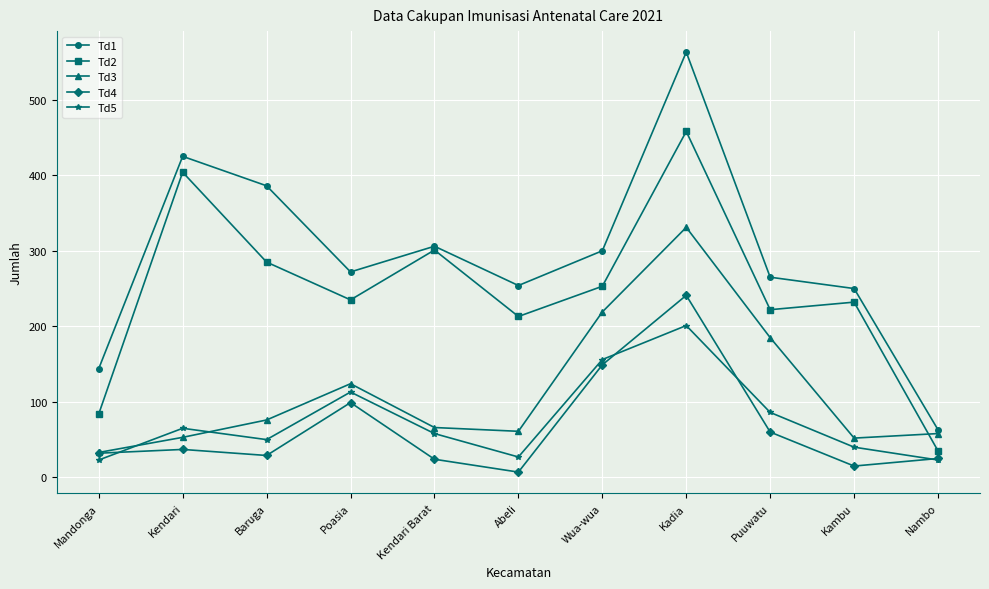

What is the sum of the Td4 values at Nambo and Abeli?

32